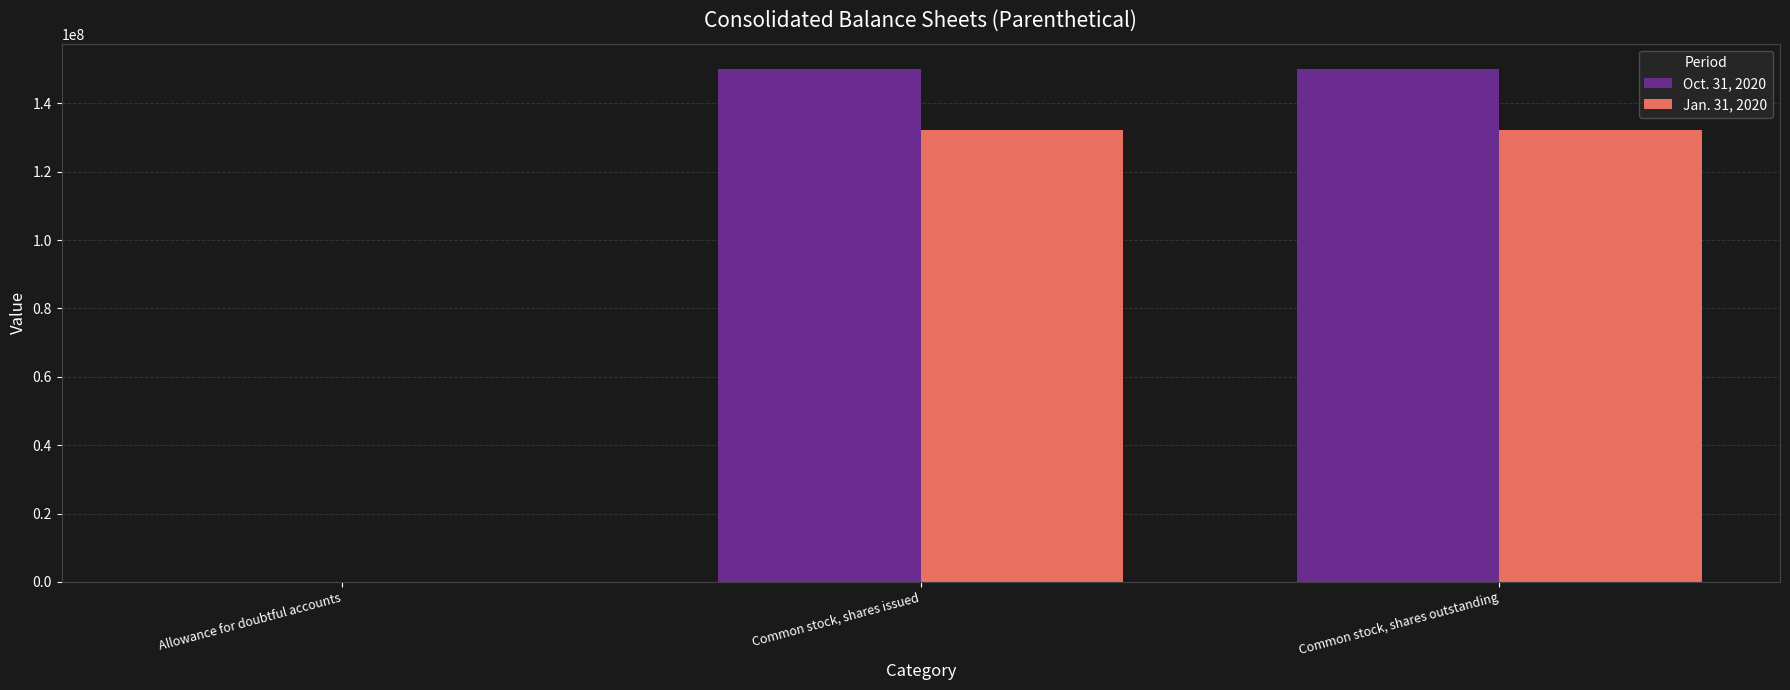

Is the value of Oct. 31, 2020 at Common stock, shares outstanding greater than the value of Jan. 31, 2020 at Common stock, shares outstanding?

Yes